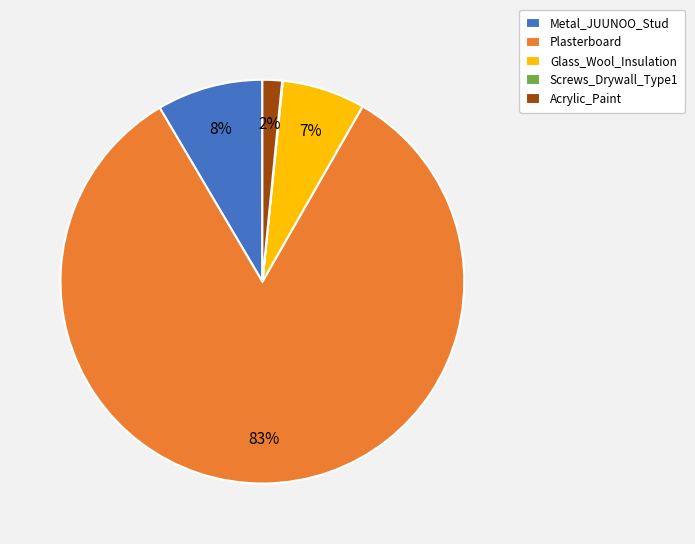

Is the sum of Metal_JUUNOO_Stud and Glass_Wool_Insulation greater than half?

No